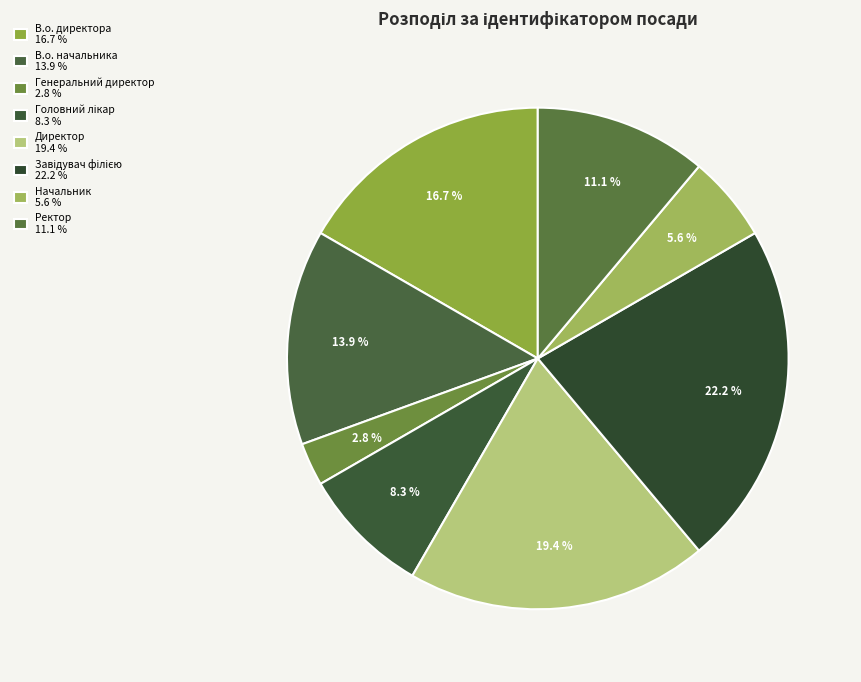

Count the number of slices in the pie.

8